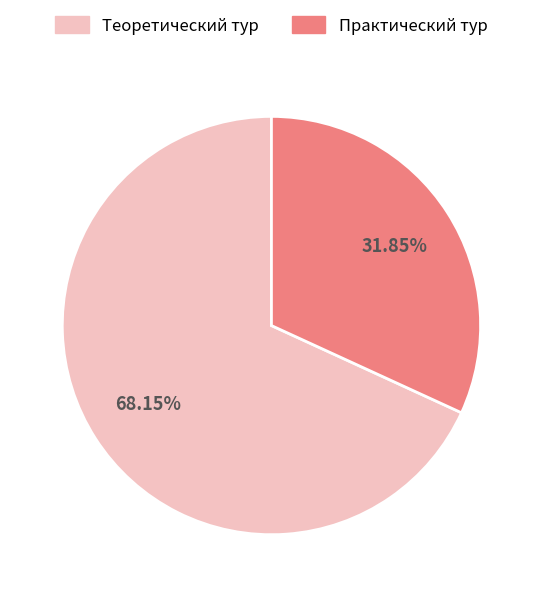

Is there any slice that represents more than half of the pie?

Yes